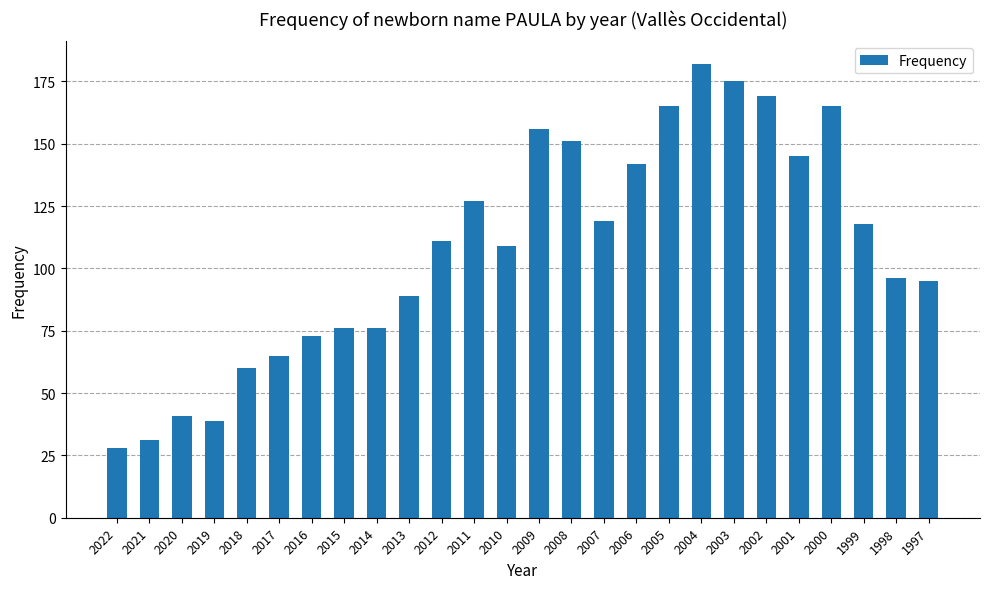

What is the difference between the maximum and second lowest values?

151